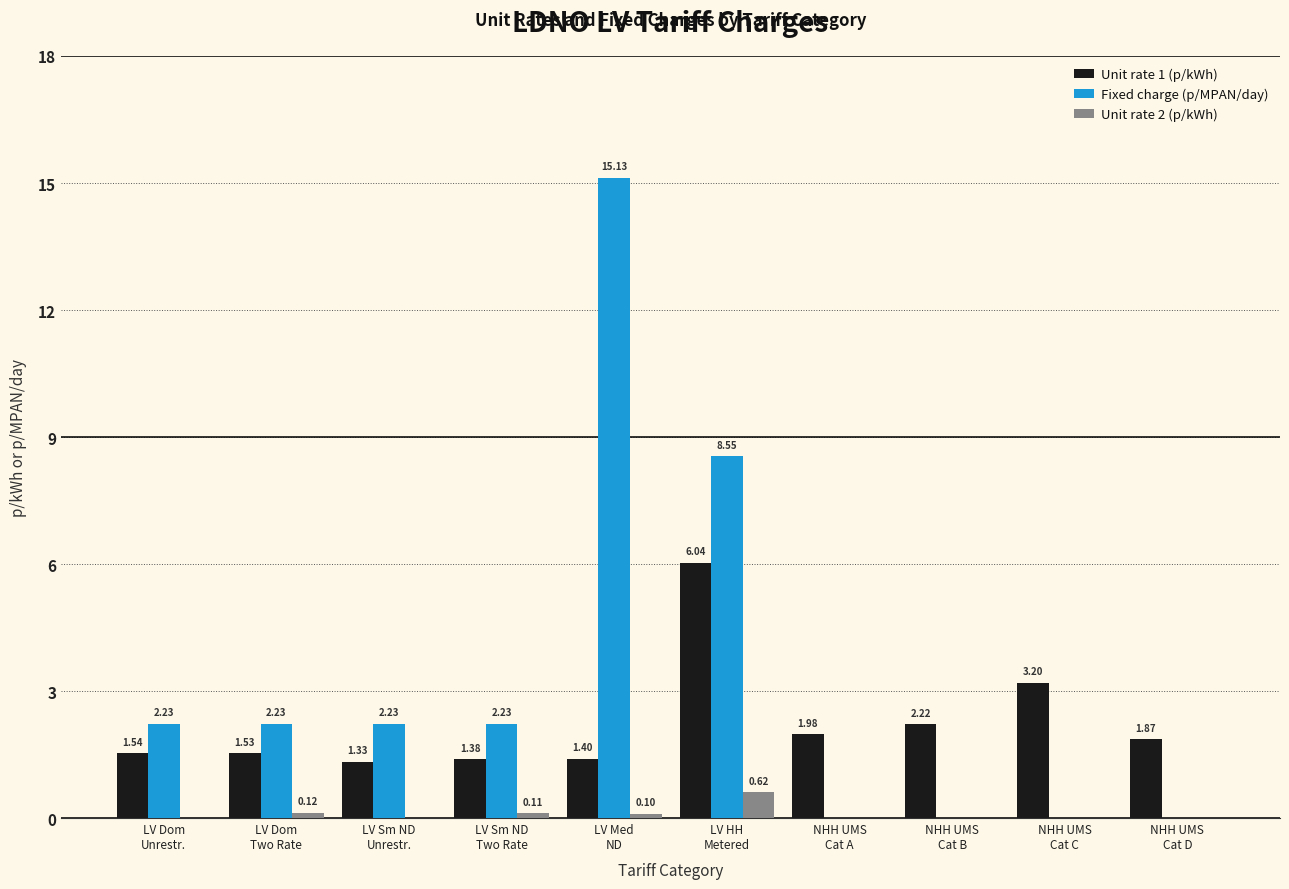

Which series has the widest spread of values?

Fixed charge (p/MPAN/day)